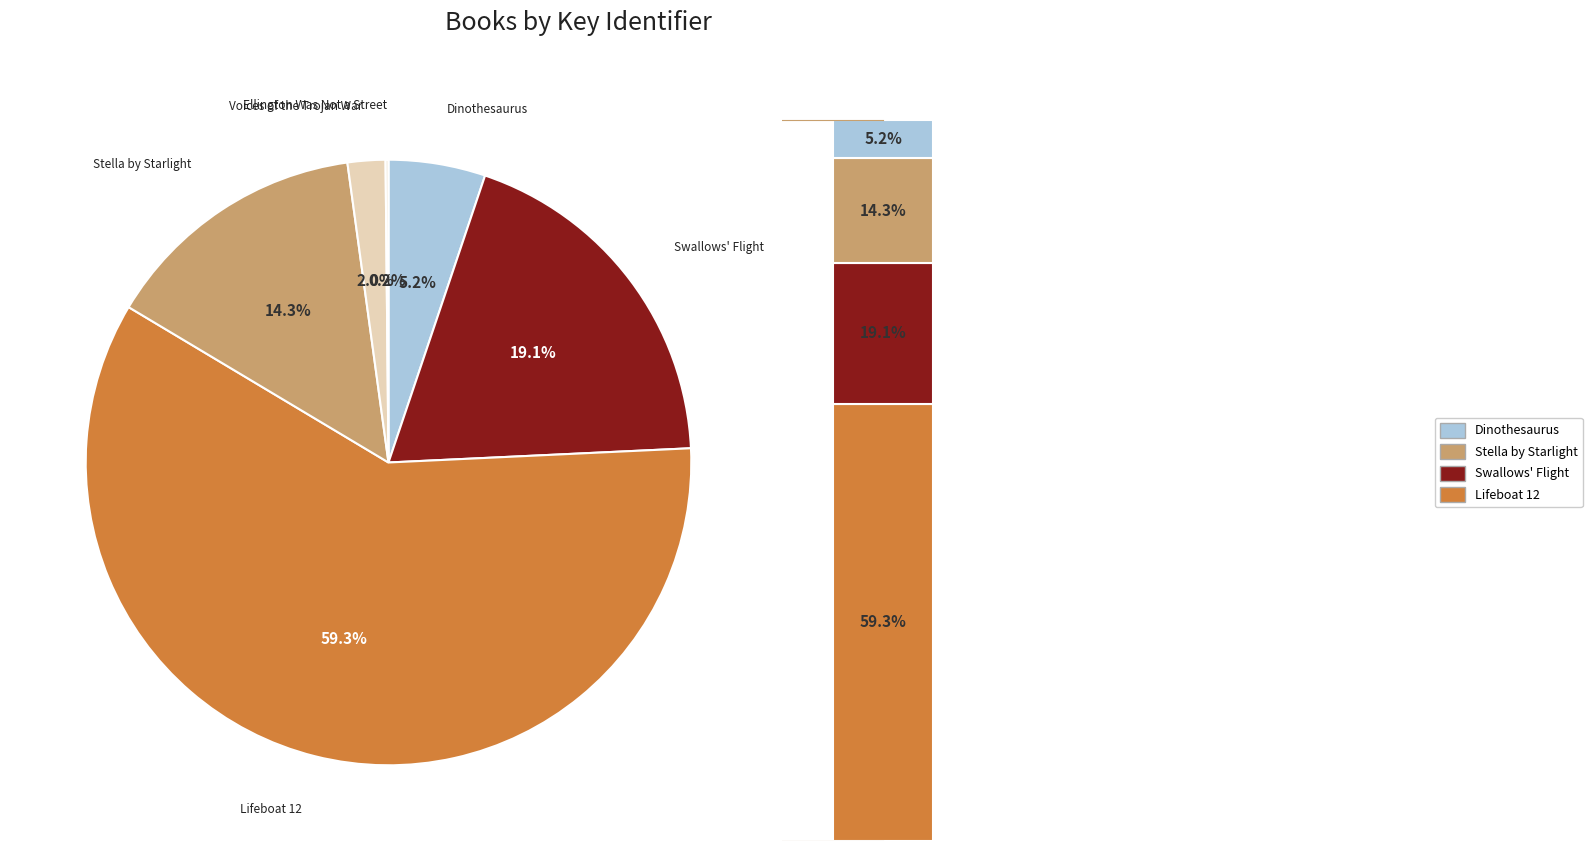

To the nearest percent, what is the difference between the largest and smallest slice percentages?

59%